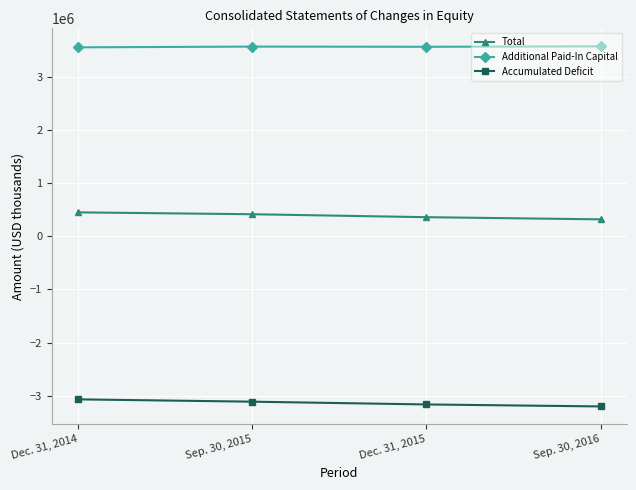

How many lines are shown in the chart?

3